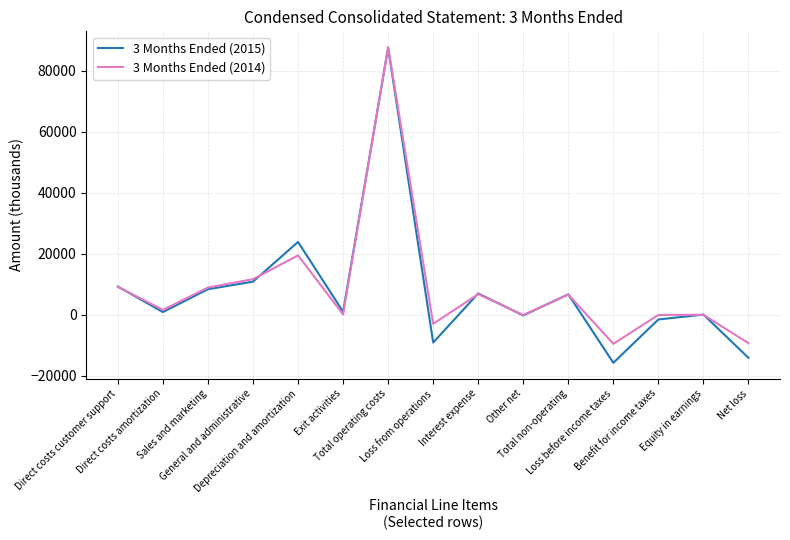

What are all the series names shown in the legend?

3 Months Ended (2015), 3 Months Ended (2014)